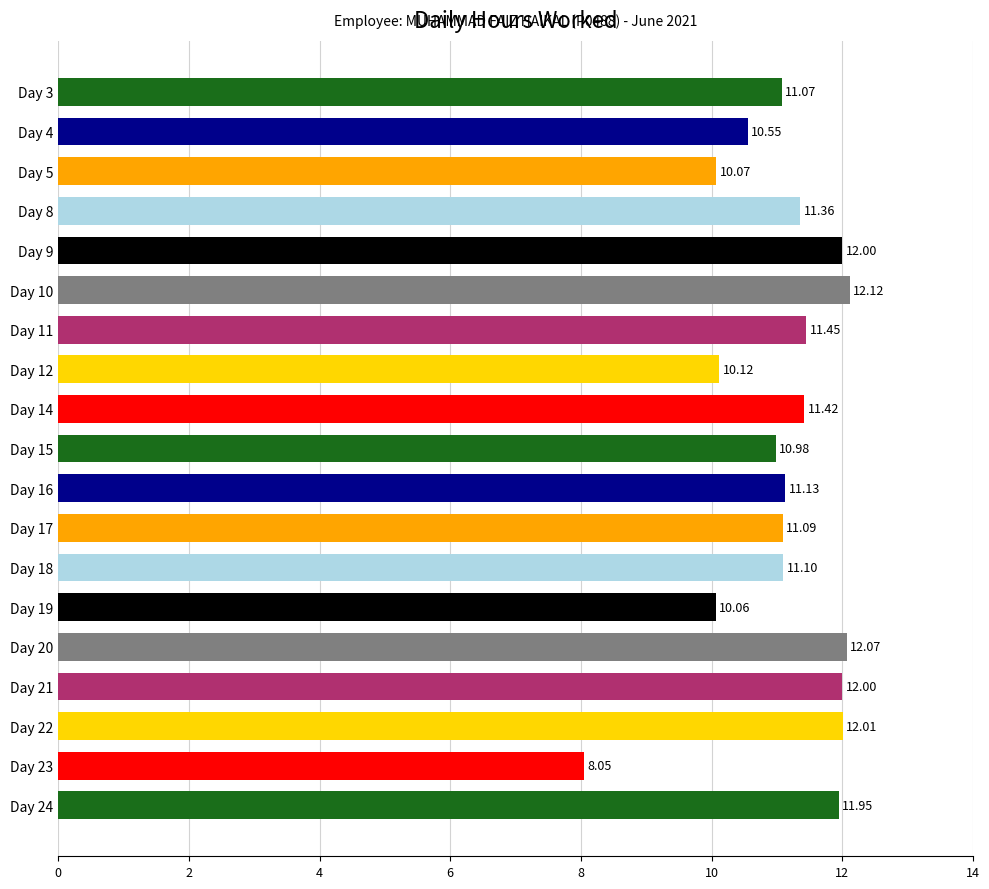

Are the bars grouped side by side (vs. stacked)?

No